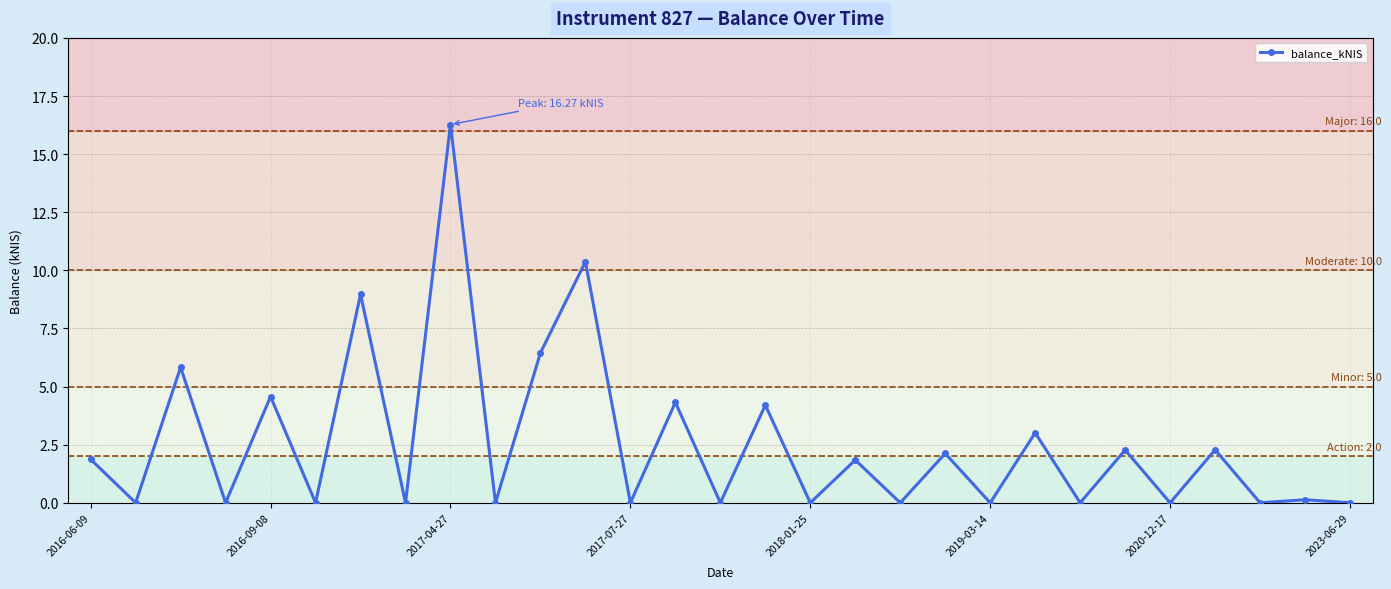

True or false: there are more than 1 points higher than both neighbors.

True